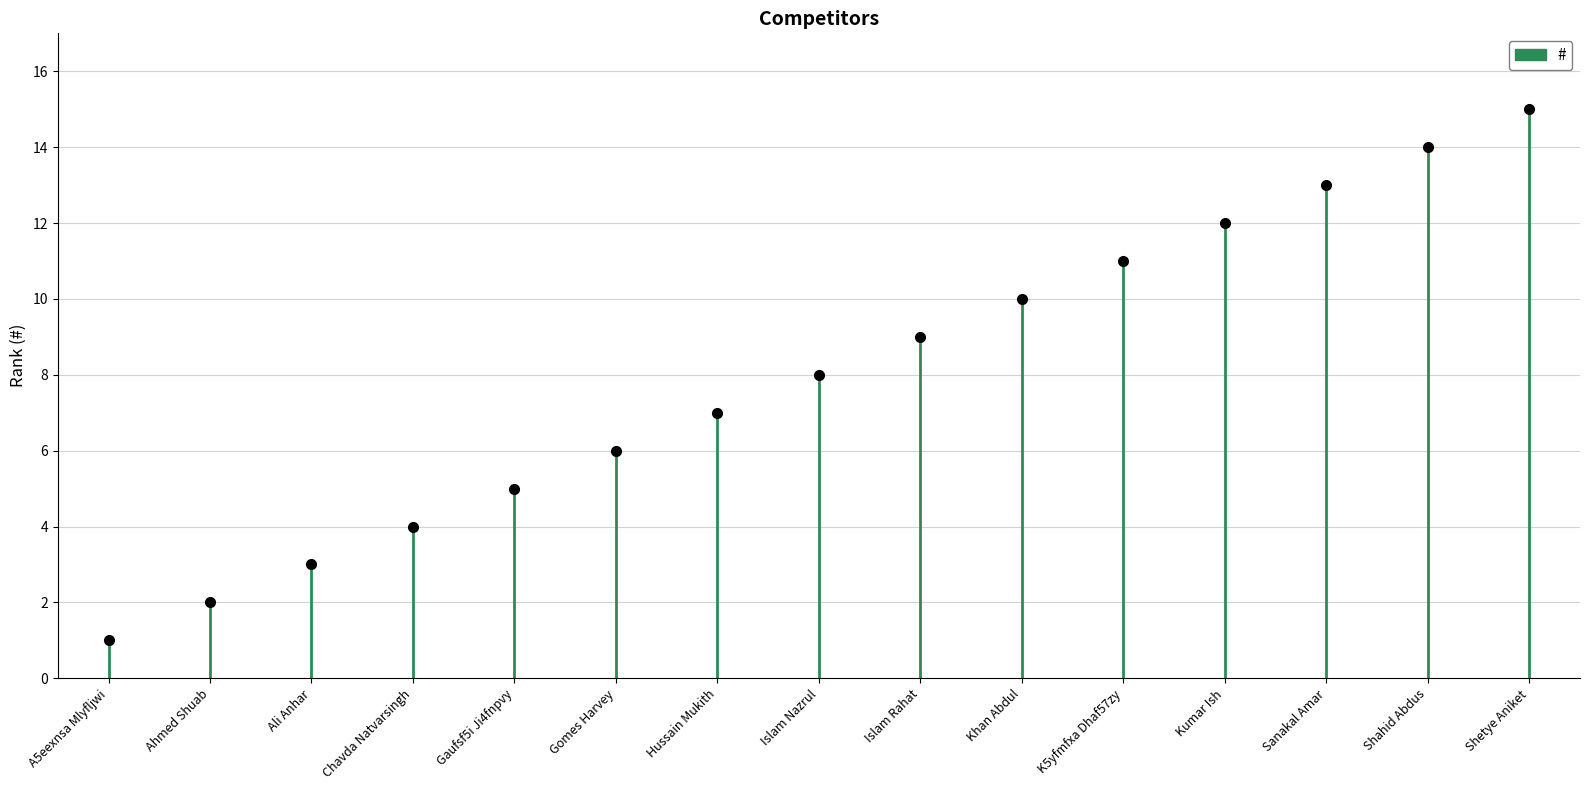

True or false: there are more than 0 points higher than both neighbors.

False